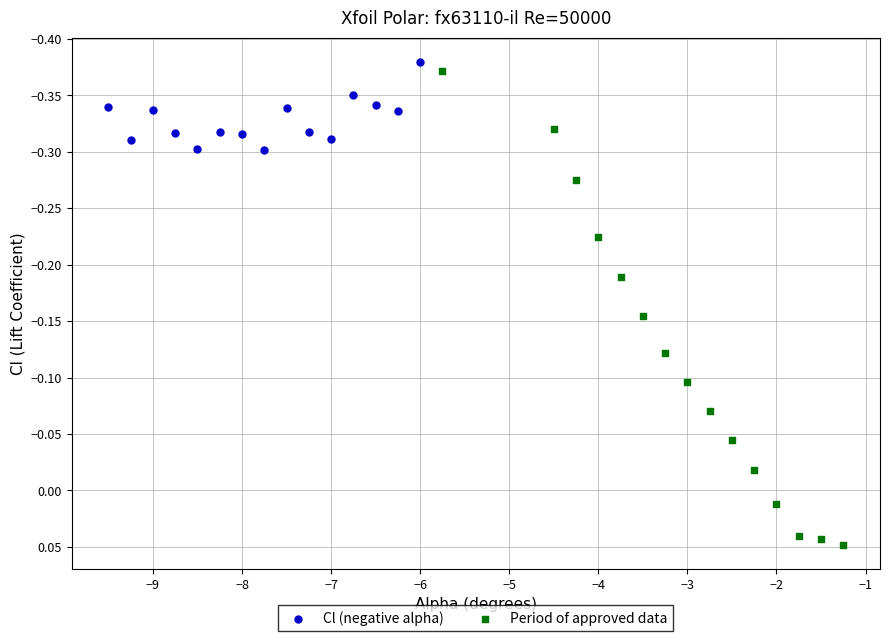

Which series has the widest spread of Y values?

Period of approved data